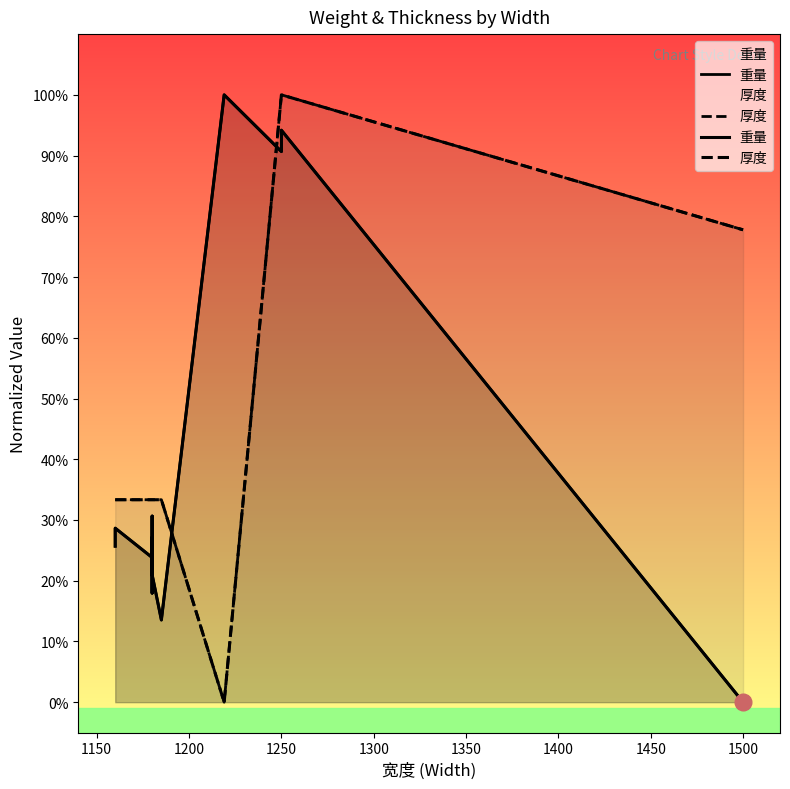

Which series ends up on top after the final intersection of 厚度 and 重量?

厚度